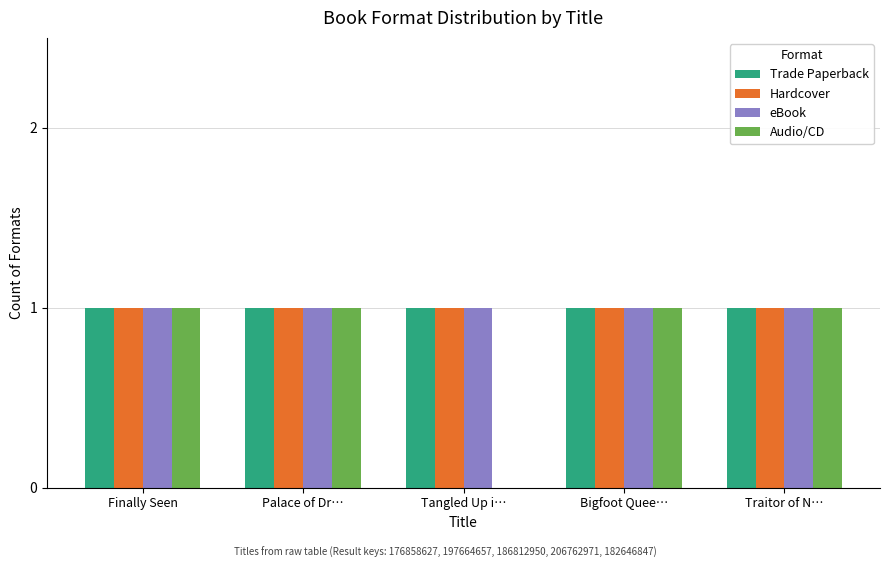

The Trade Paperback series shows 0 at Tangled Up i…. True or false?

False